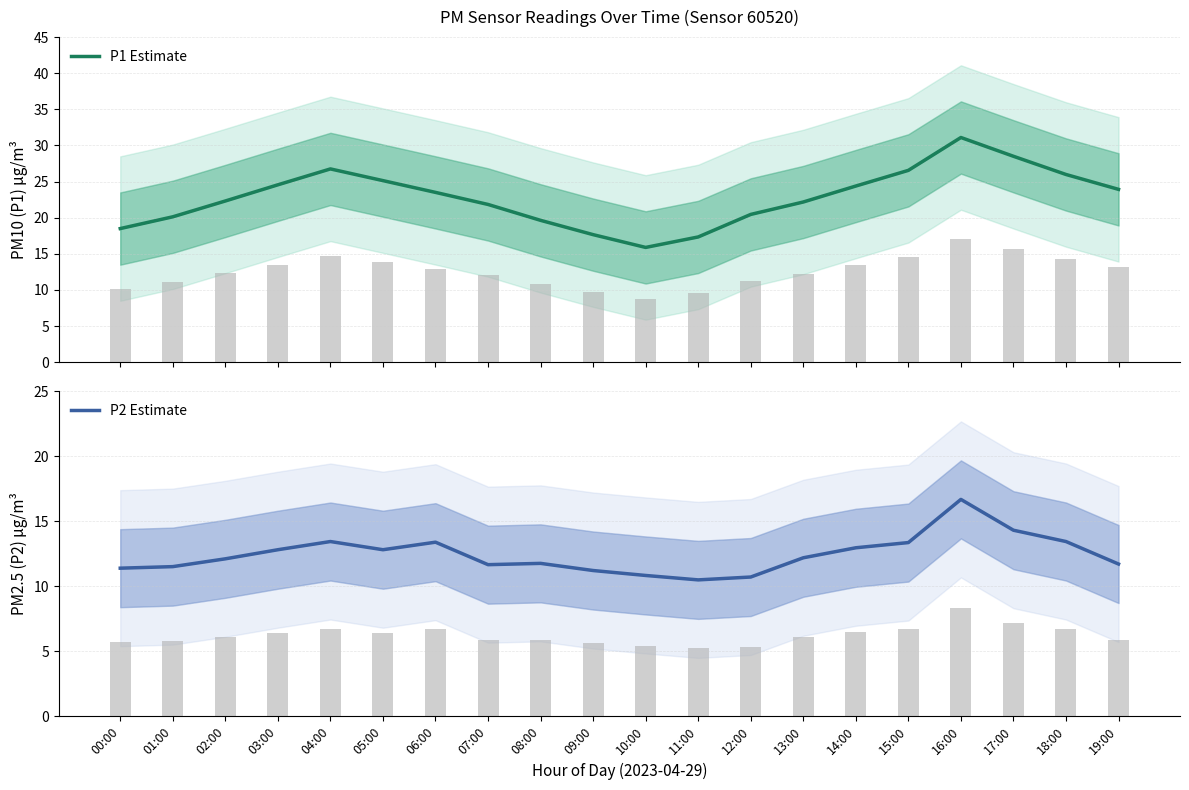

The value of P2 Estimate at 00:00 is 7.3. True or false?

False